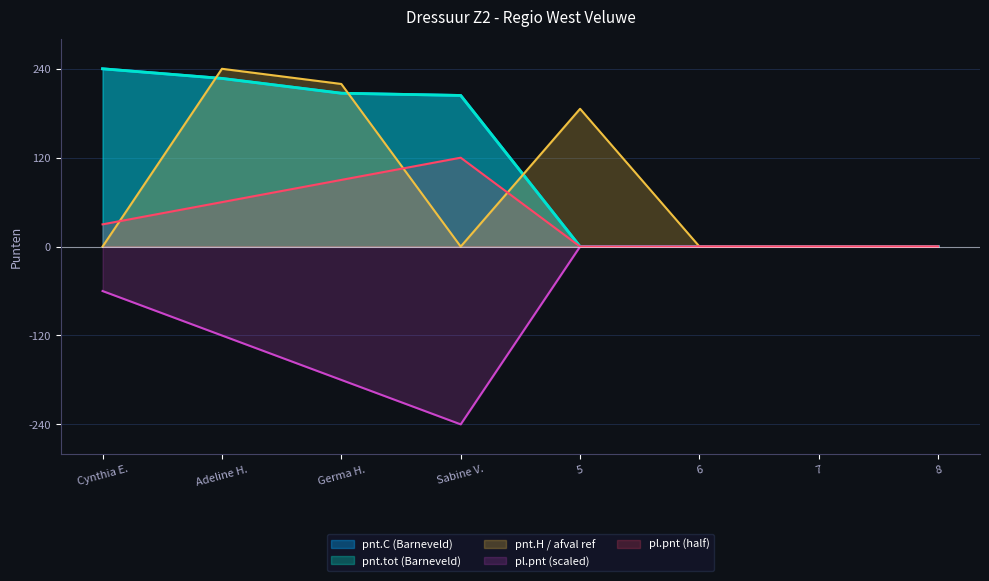

How many values in the pnt.tot (Barneveld) series are below 204?

4